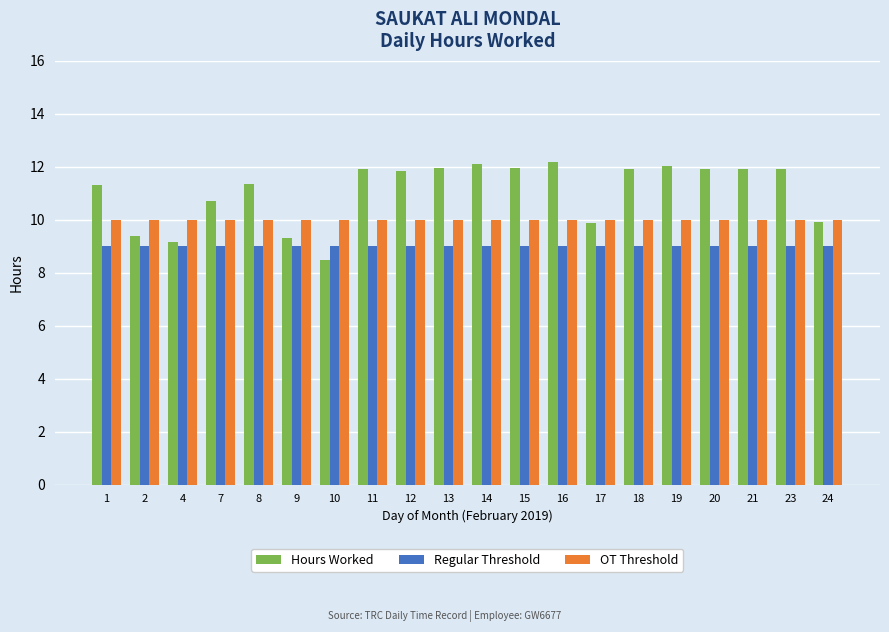

What is the sum of the Regular Threshold values at 19 and 9?

18.0